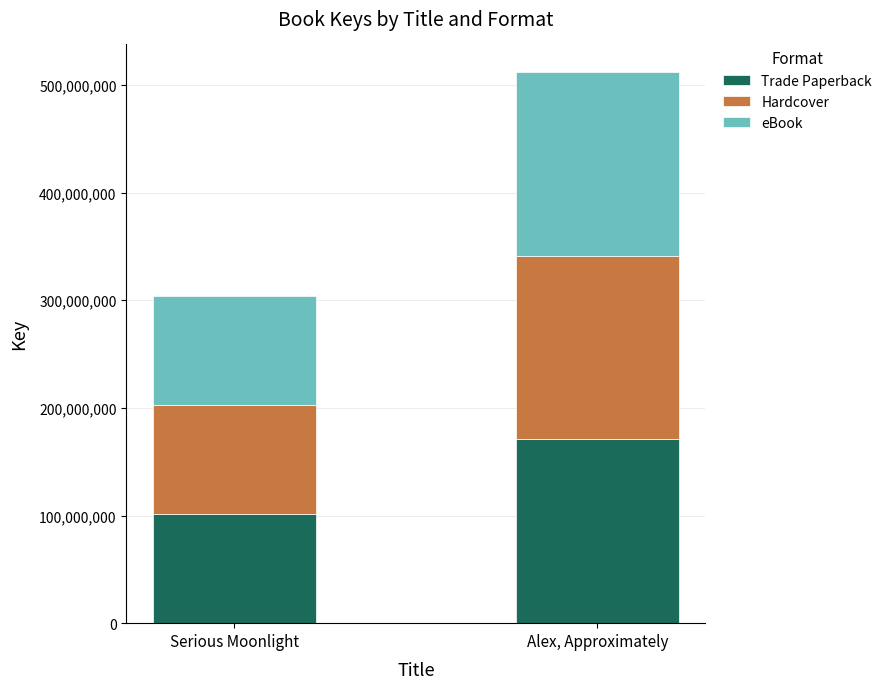

At which label does Trade Paperback reach its minimum?

Serious Moonlight